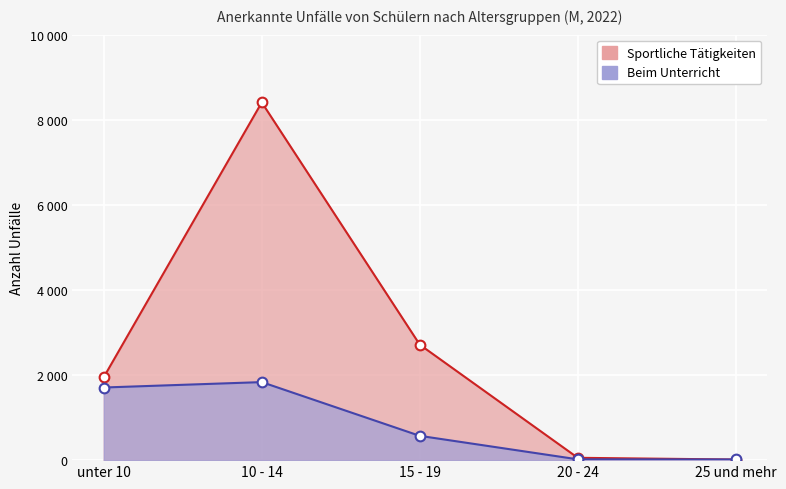

List the series in order of their peak value, lowest first.

Beim Unterricht, Sportliche Tätigkeiten